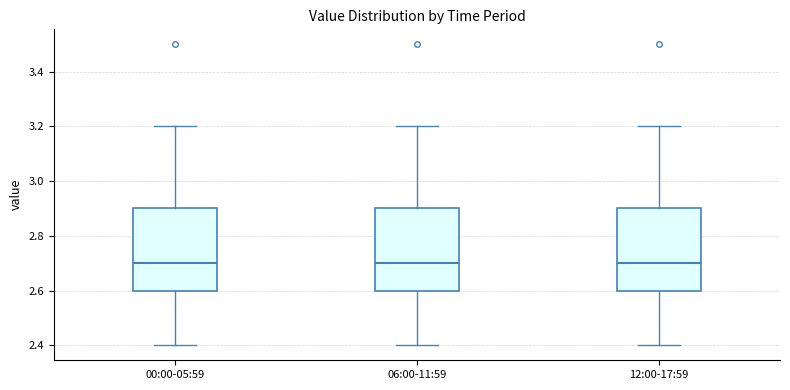

Reading left to right, read every box against the y-axis: the position of its median line, the range the box covers, and the ends of its whiskers. The values are not printed on the chart, so give them approximately, as read against the axis.

00:00-05:59: median 2.7, box 2.6 to 2.9, whiskers 2.4 to 3.2
06:00-11:59: median 2.7, box 2.6 to 2.9, whiskers 2.4 to 3.2
12:00-17:59: median 2.7, box 2.6 to 2.9, whiskers 2.4 to 3.2